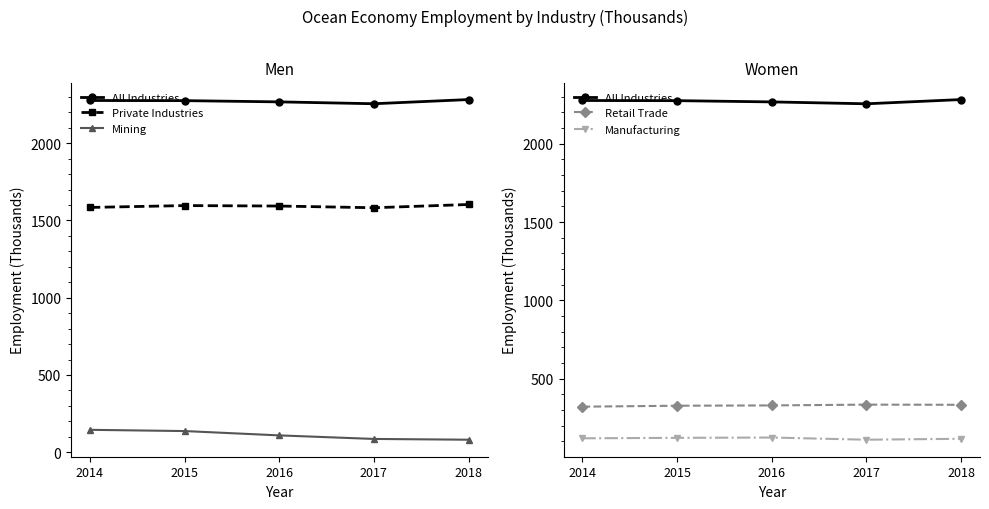

What is the average value of the Manufacturing series?

118